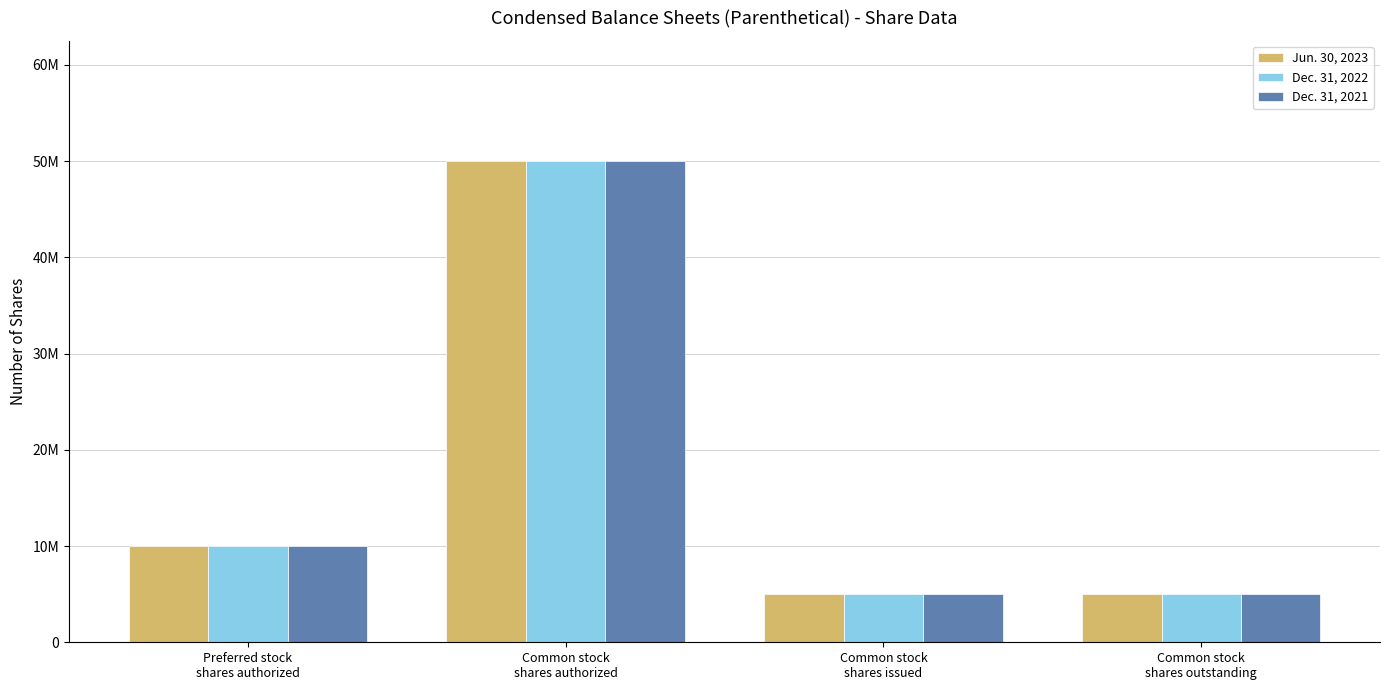

Rank the categories by Dec. 31, 2021 value from lowest to highest.

Common stock
shares issued, Common stock
shares outstanding, Preferred stock
shares authorized, Common stock
shares authorized